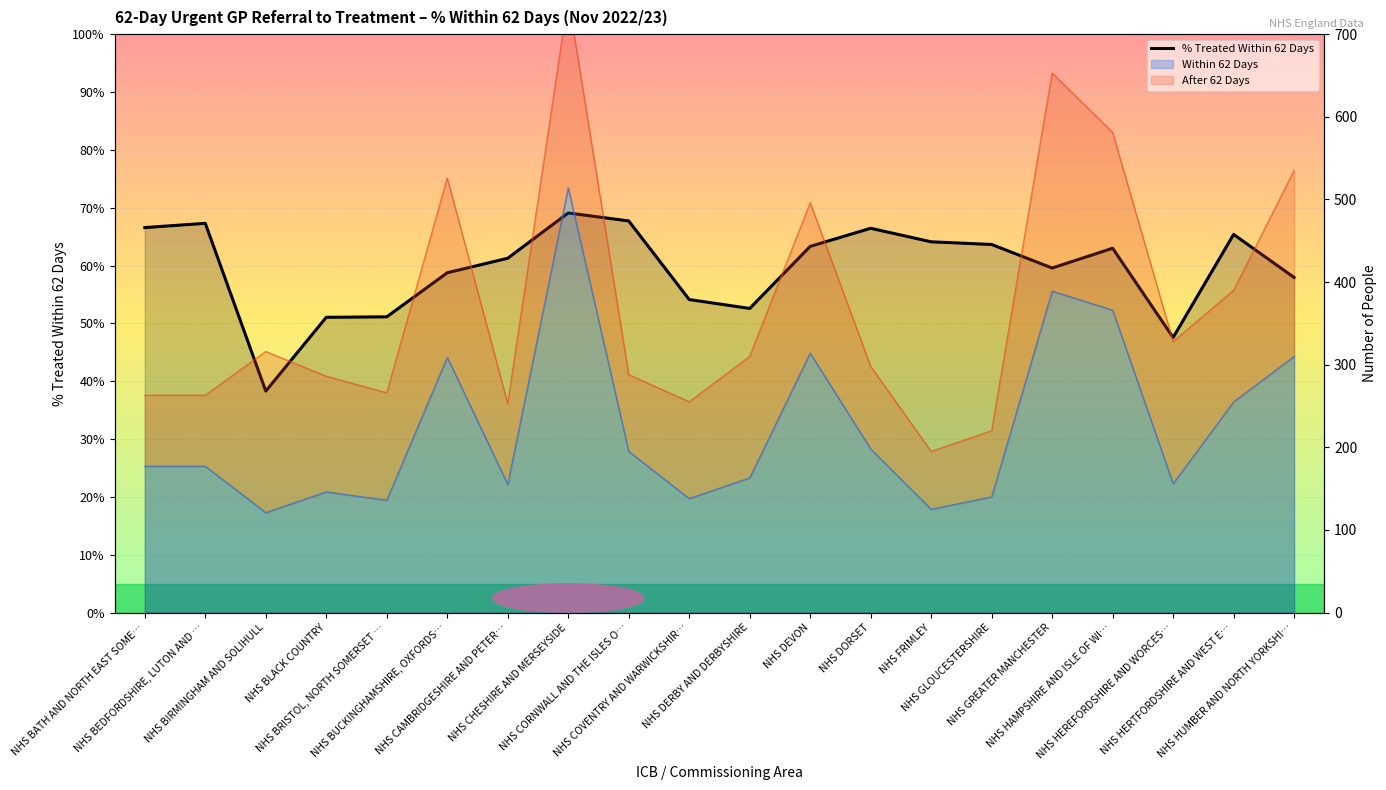

What is the change in value from NHS DEVON to NHS FRIMLEY?

+0.8